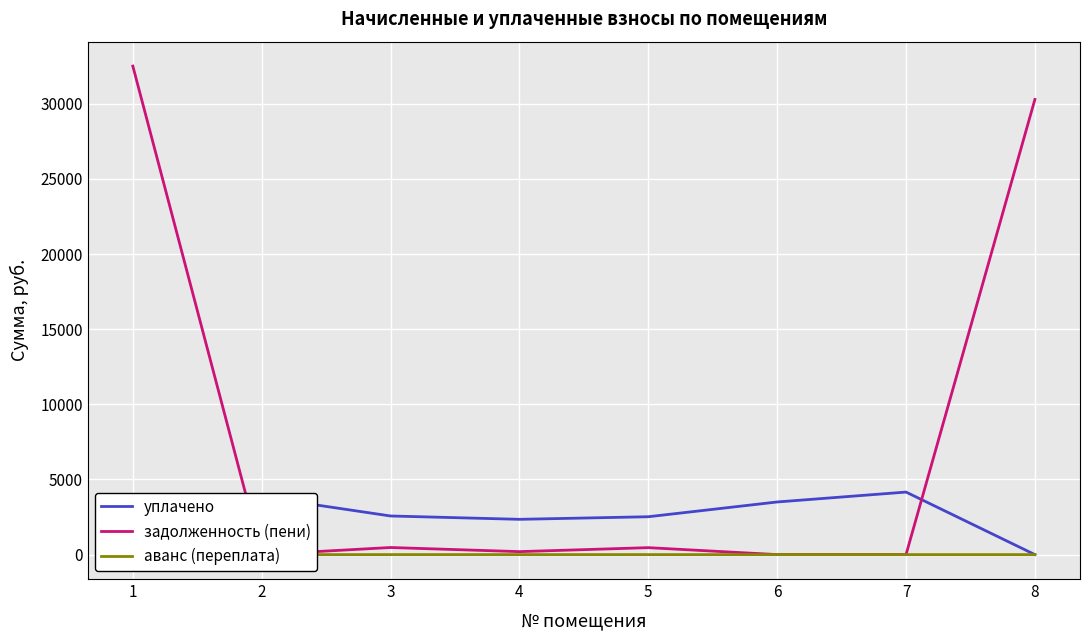

Is the value of аванс (переплата) at 8 greater than the value of задолженность (пени) at 7?

No